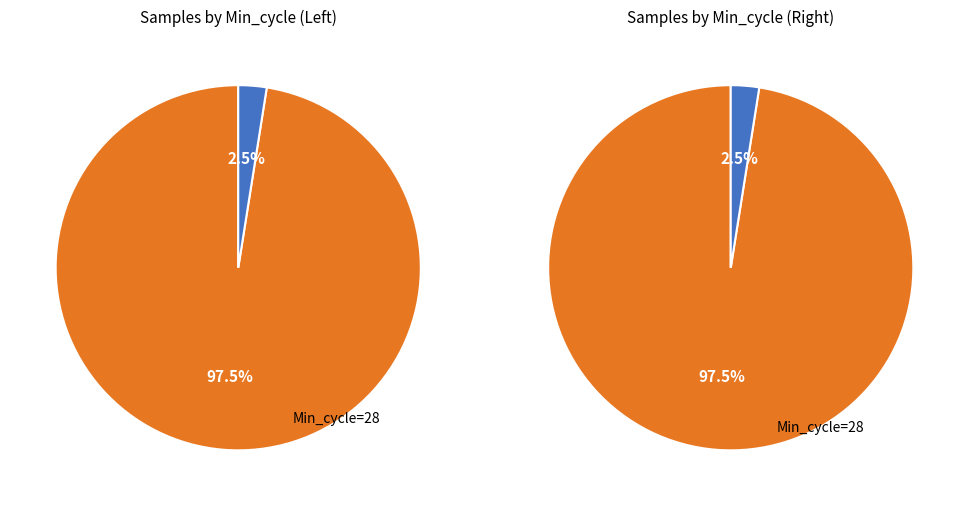

Which slice is the largest?

28